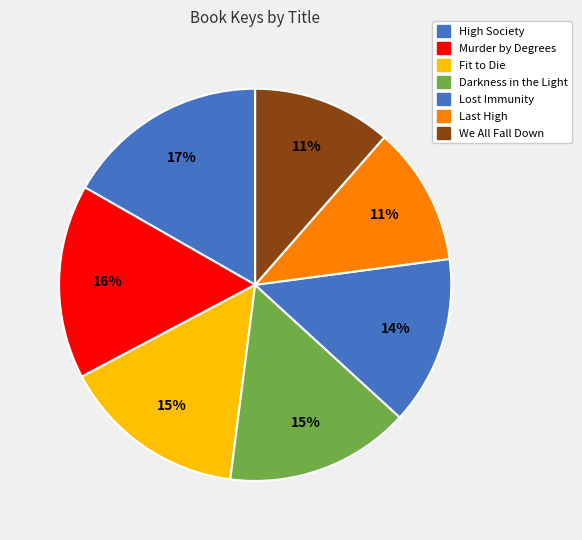

Does any single category account for the majority?

No